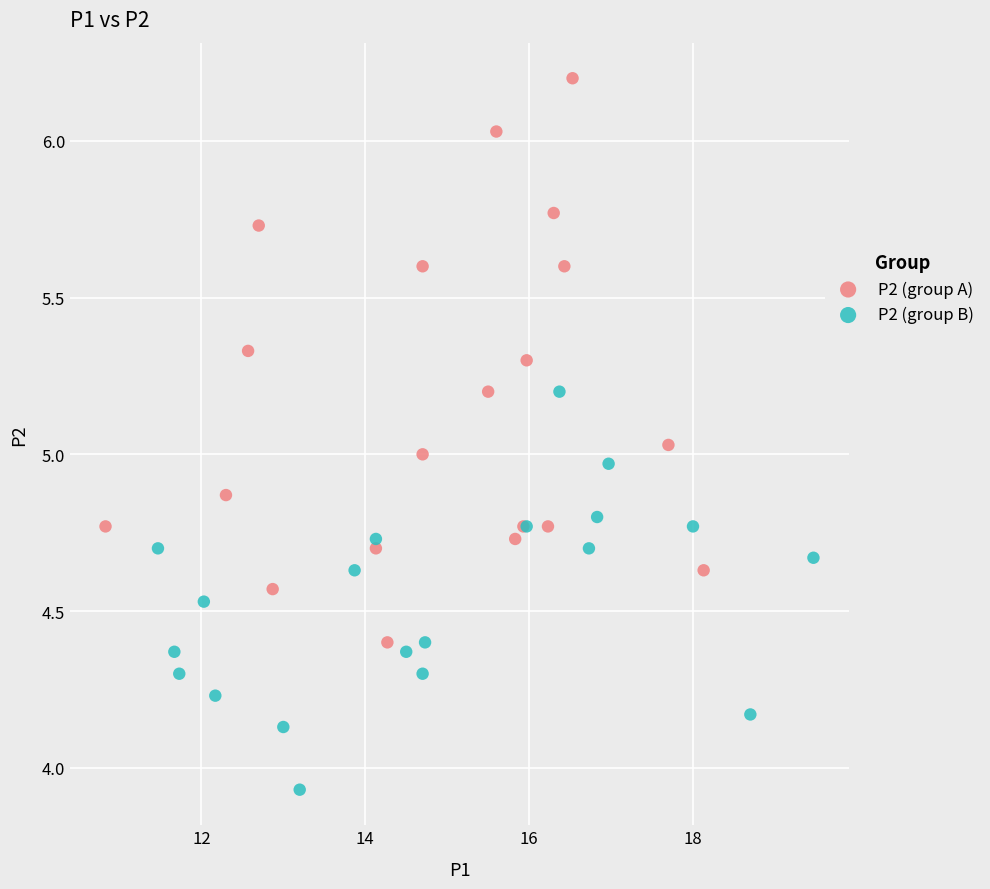

Which series reaches the maximum Y coordinate?

P2 (group A)